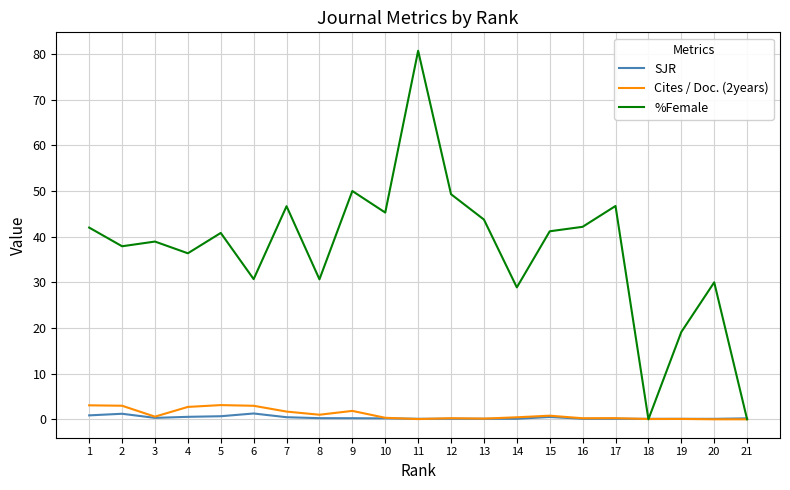

True or false: %Female has a value of -31.4 at 18.

False